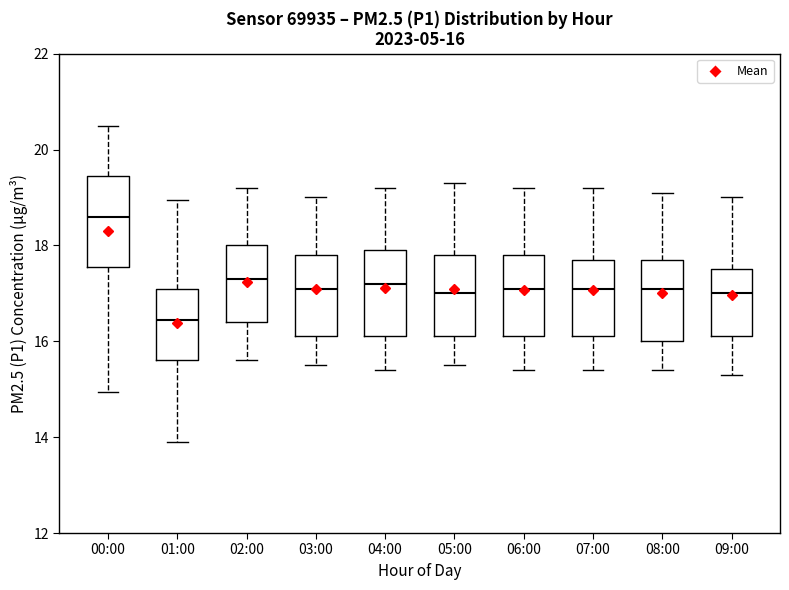

Which box's median line is the lowest?

01:00